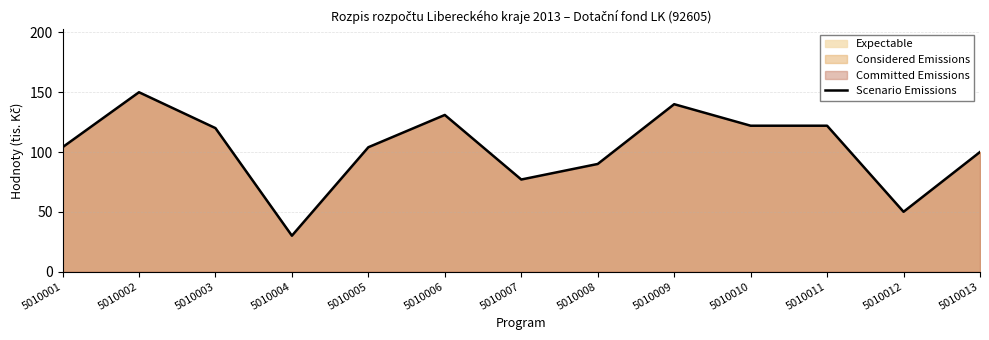

How many data points are less than 104?

5